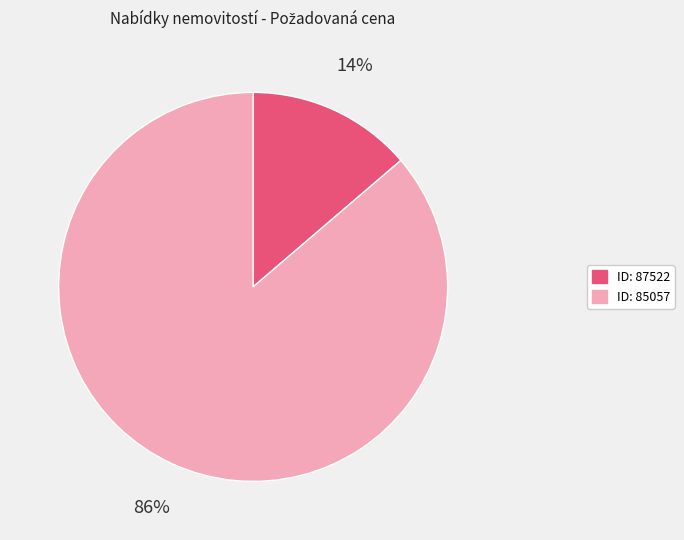

To the nearest percent, what portion does ID: 85057 represent?

86%